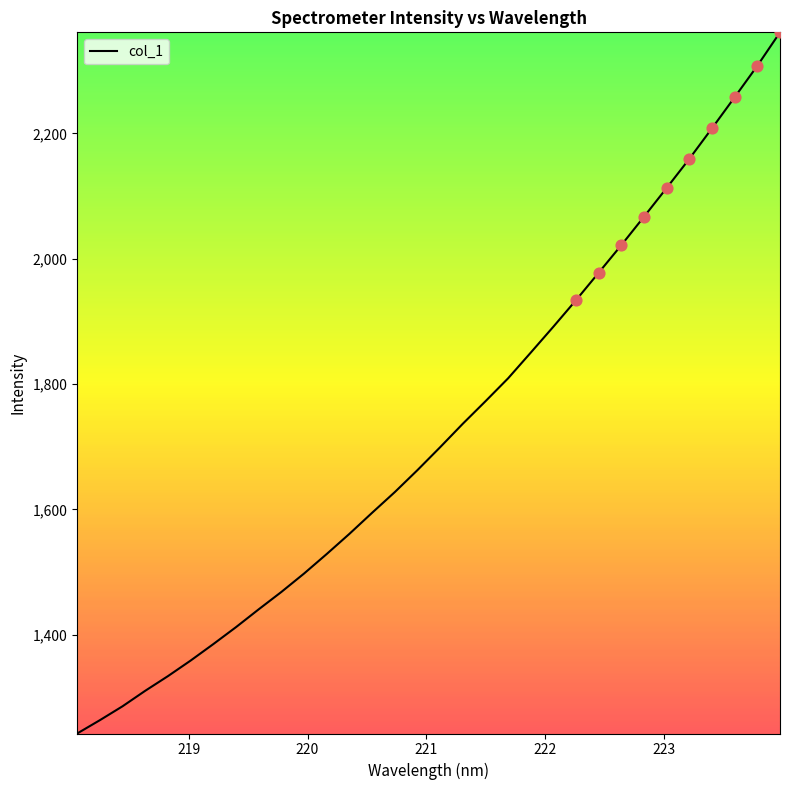

What is the difference between the maximum and minimum values?

1119.1